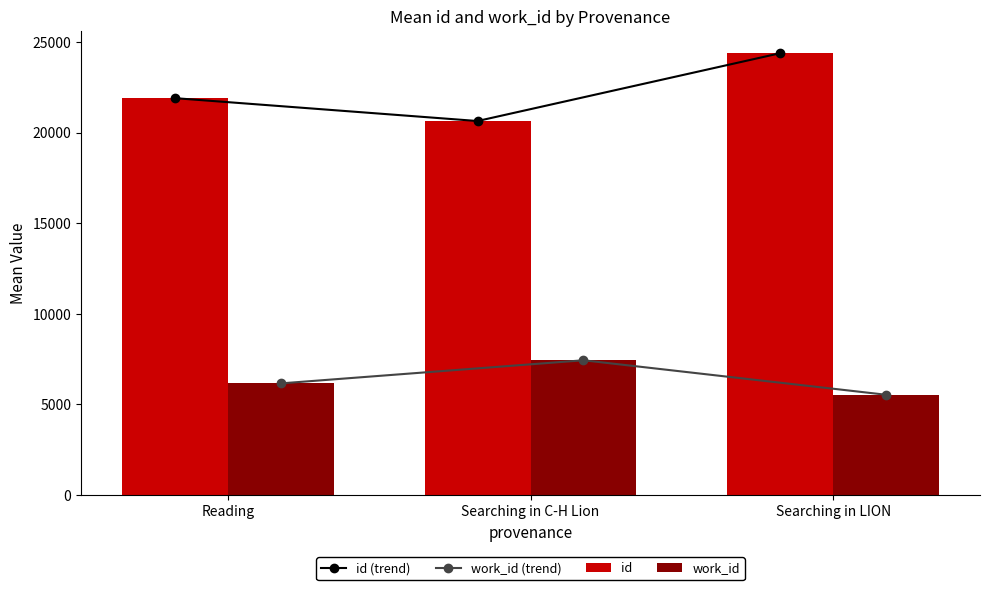

What is the difference between the id values at Searching in LION and Reading?

2480.8